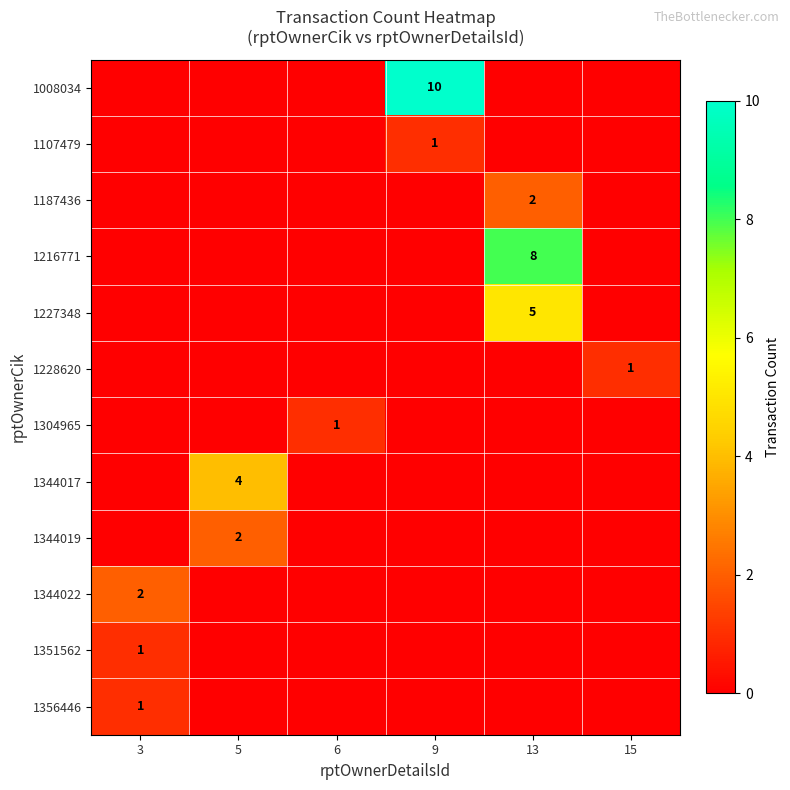

The 1344019 series shows 3 at 5. True or false?

False